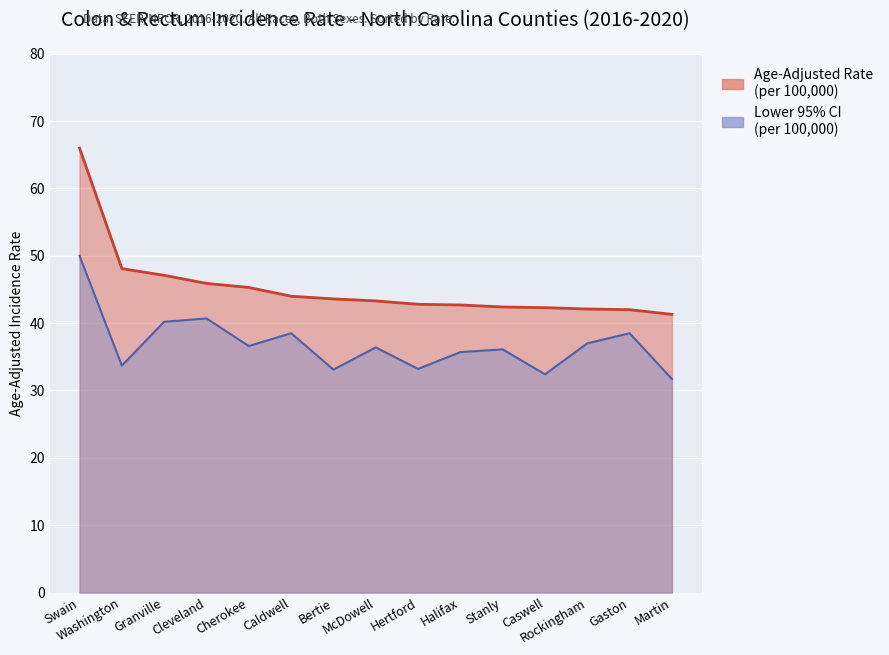

Where is Age-Adjusted Rate nearest to the value 53?

Washington